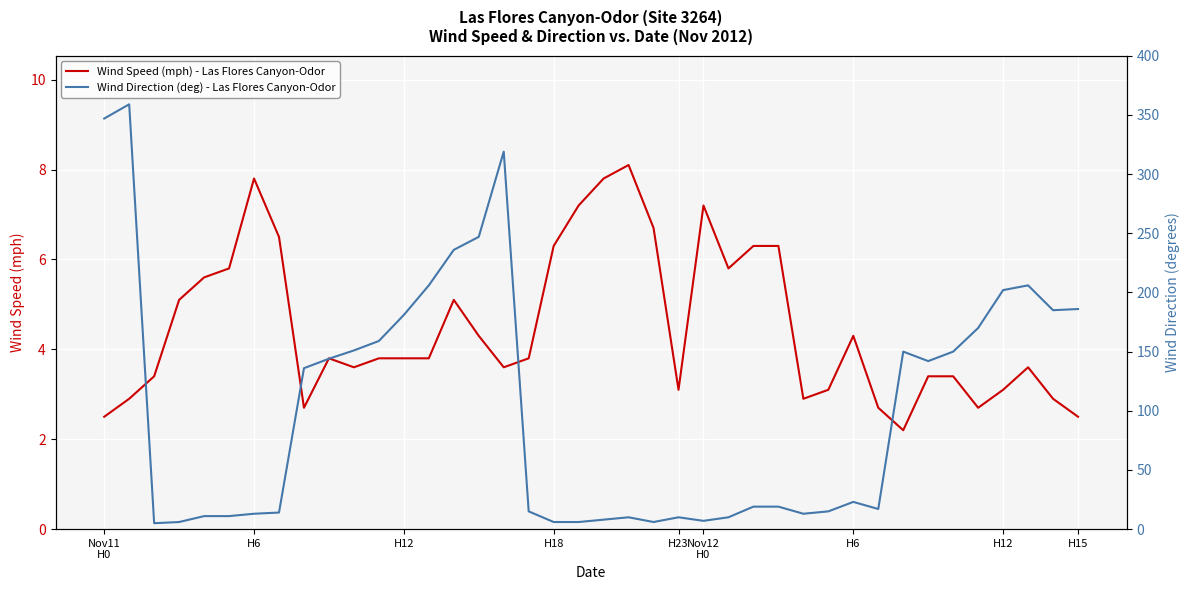

True or false: Wind Speed (mph) - Las Flores Canyon-Odor and Wind Direction (deg) - Las Flores Canyon-Odor intersect in this chart.

True